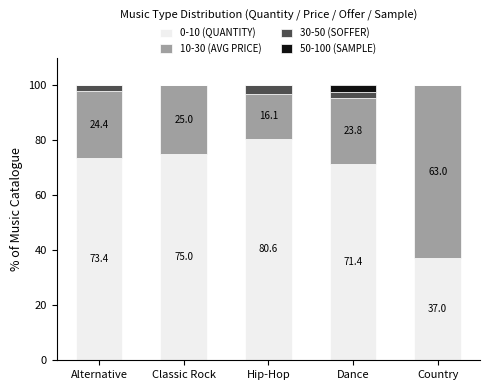

What is the total value across all series at Classic Rock?

100.0